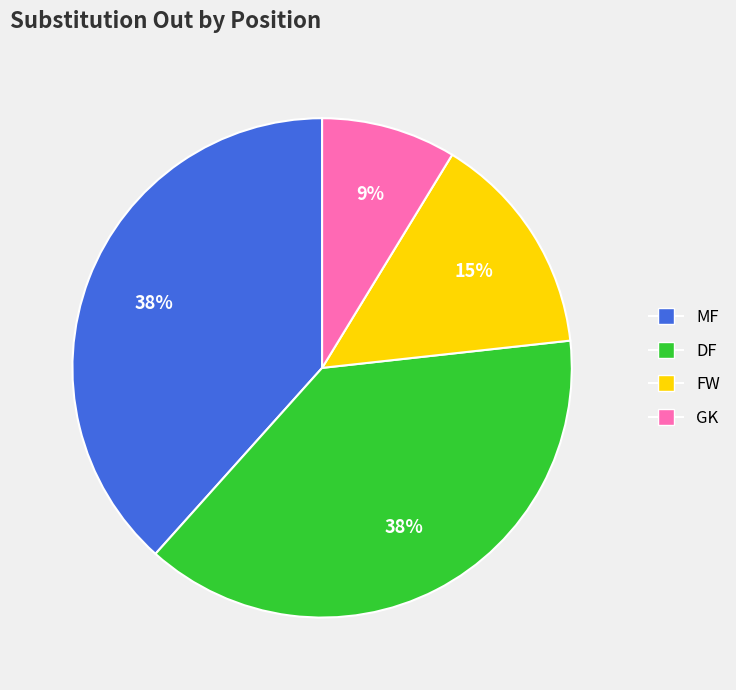

Do DF and GK together represent more than half of the pie?

No